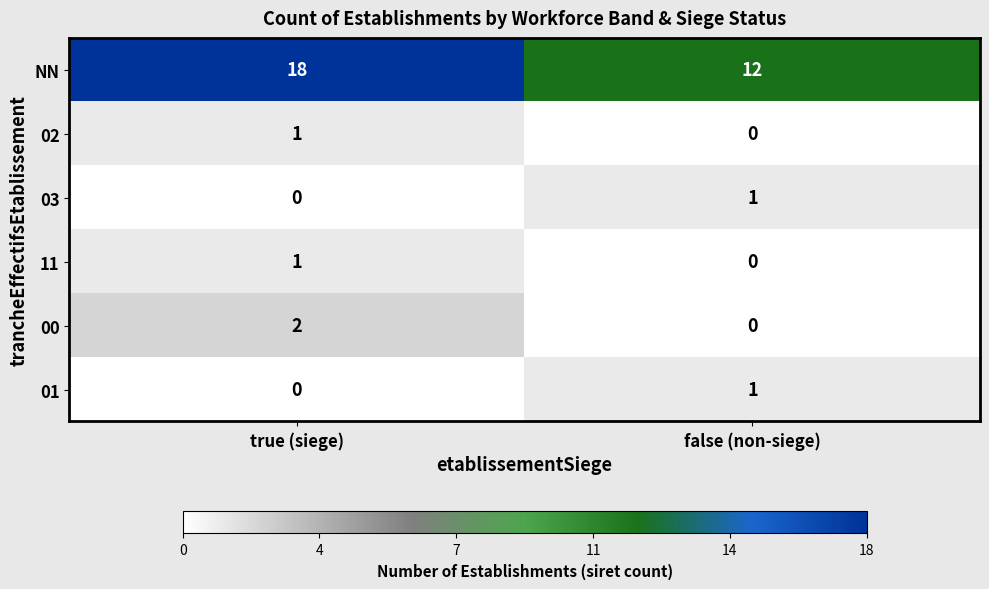

Which series has the largest total across all categories?

NN